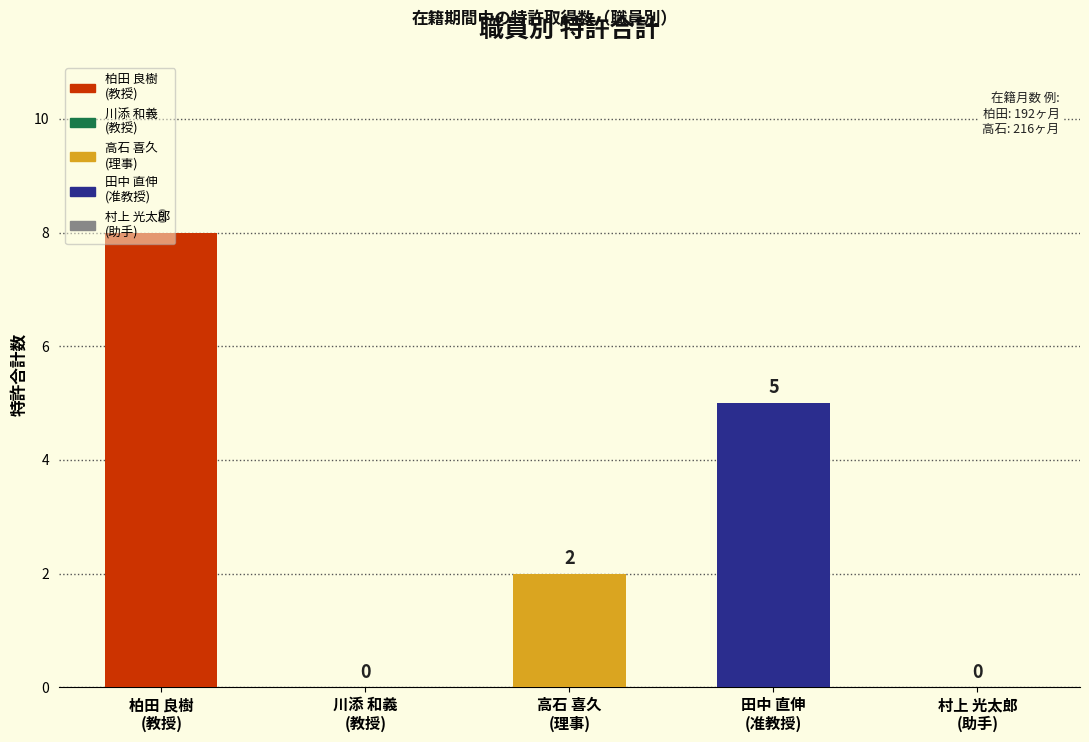

At which label does the data first exceed 2?

柏田 良樹
(教授)